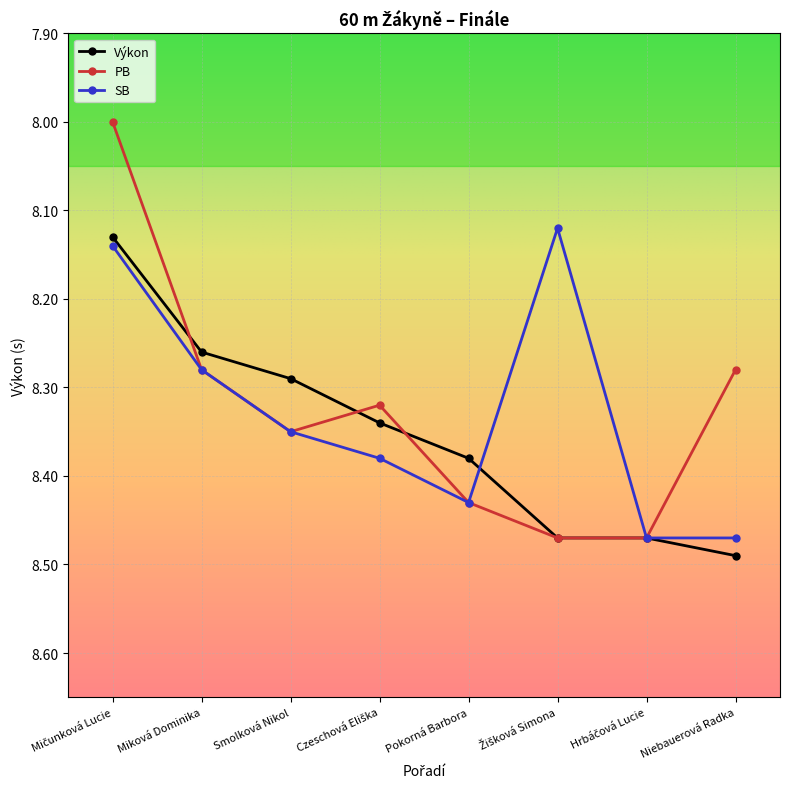

What is the lowest value of the PB series?

8.0